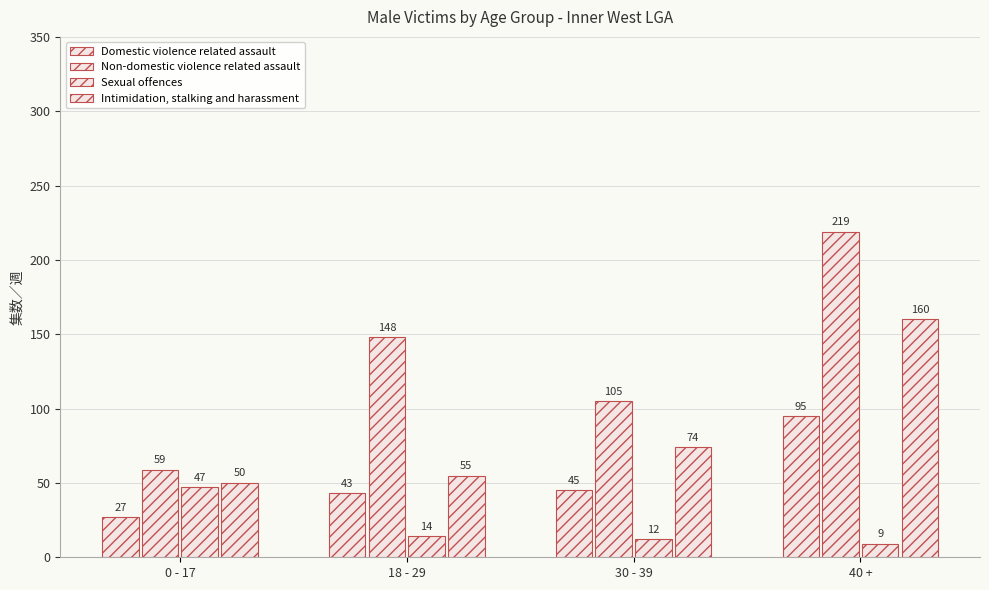

Rank the categories by Intimidation, stalking and harassment value from lowest to highest.

0 - 17, 18 - 29, 30 - 39, 40 +